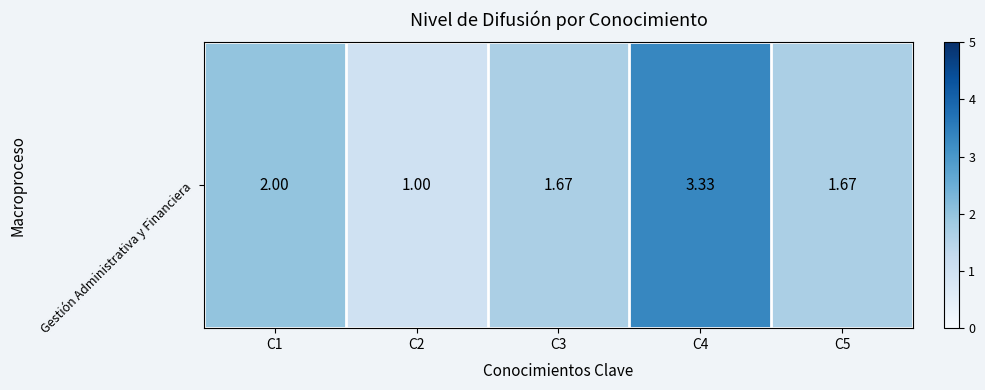

The value at C3 is 1.7. True or false?

True